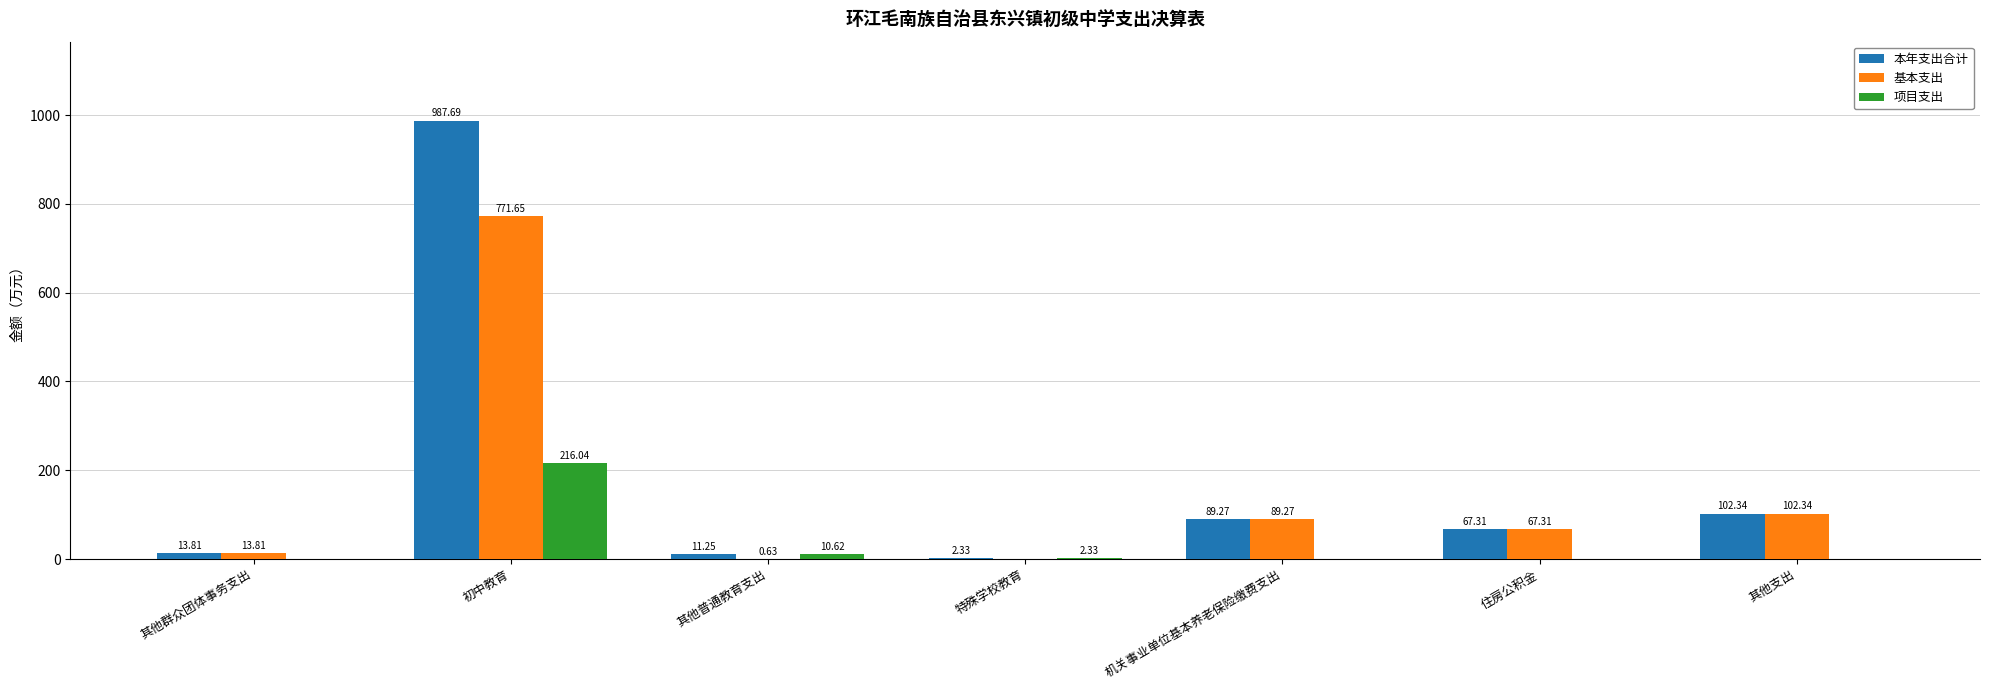

At which label does 本年支出合计 first exceed 67?

初中教育